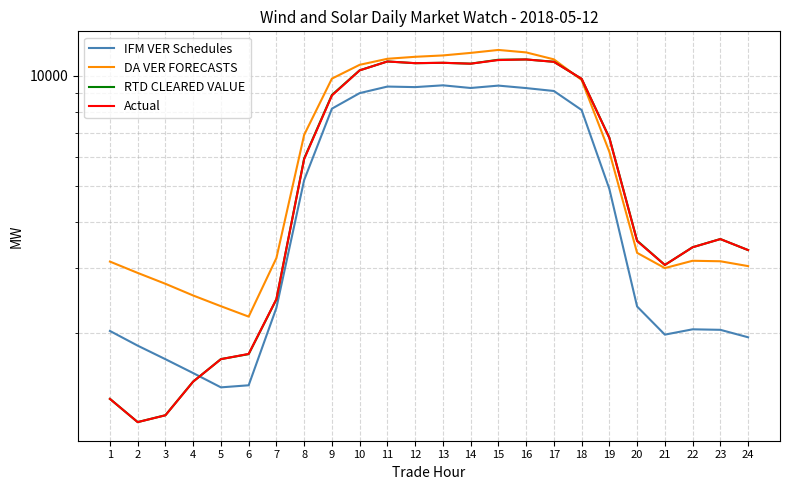

After their last crossing, which series has the higher values: DA VER FORECASTS or RTD CLEARED VALUE?

RTD CLEARED VALUE